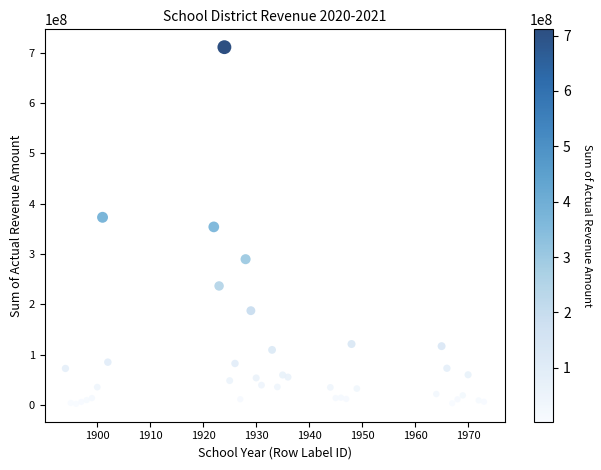

What is the range of X values (max minus min)?

79.0